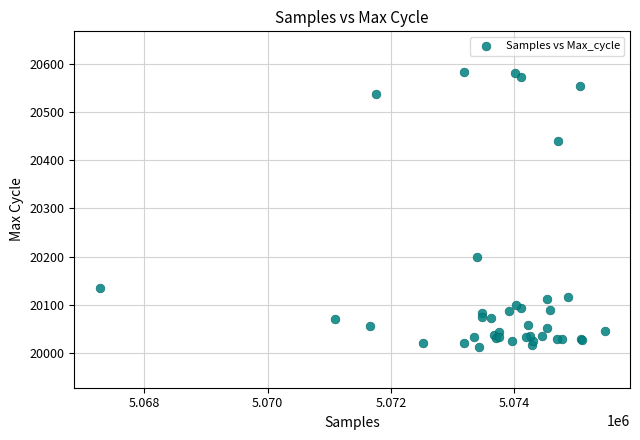

What Y value in the scatter plot is closest to 20297?

20200